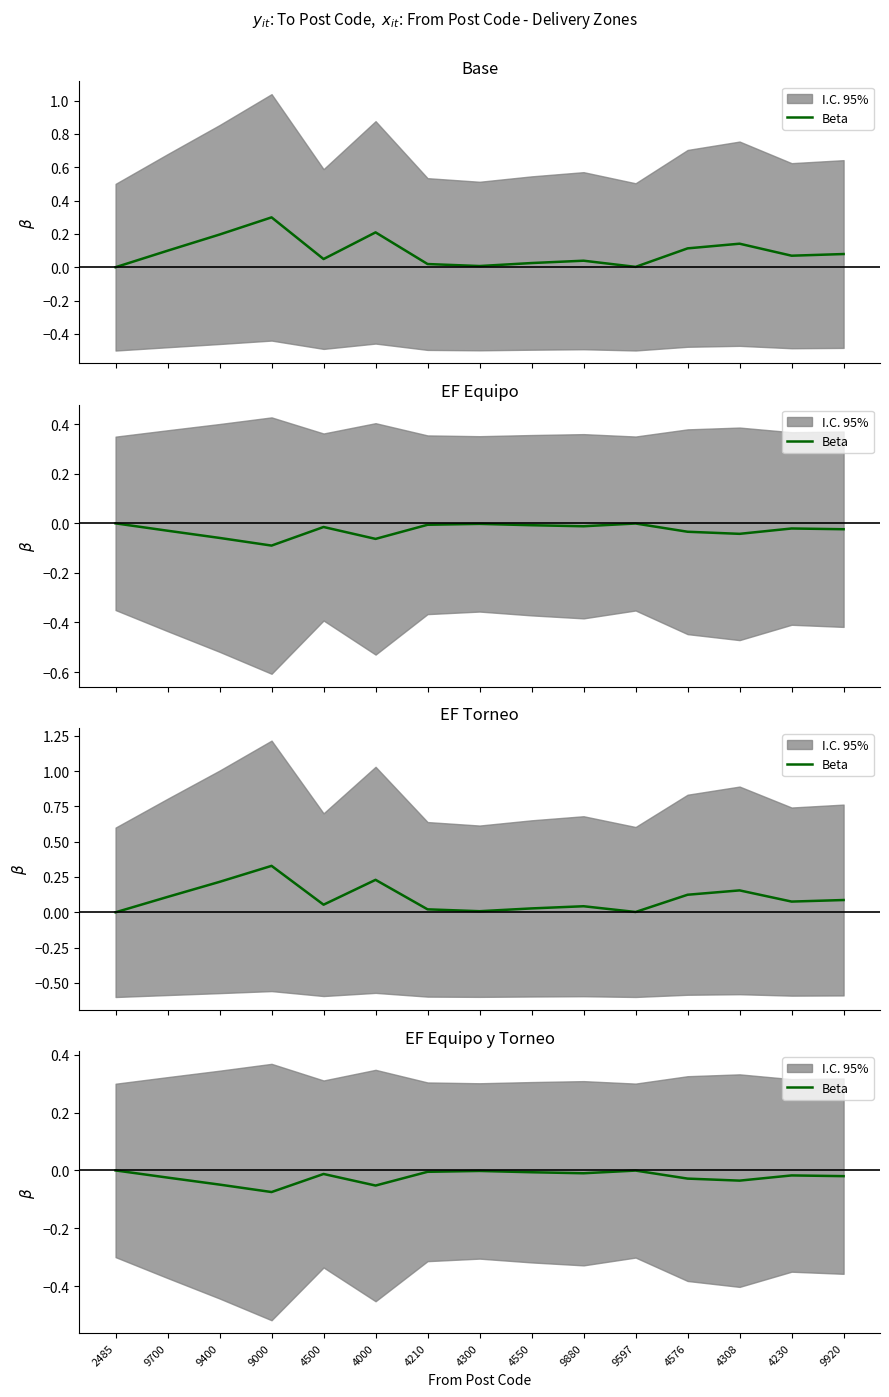

How many lines are shown in the chart?

1